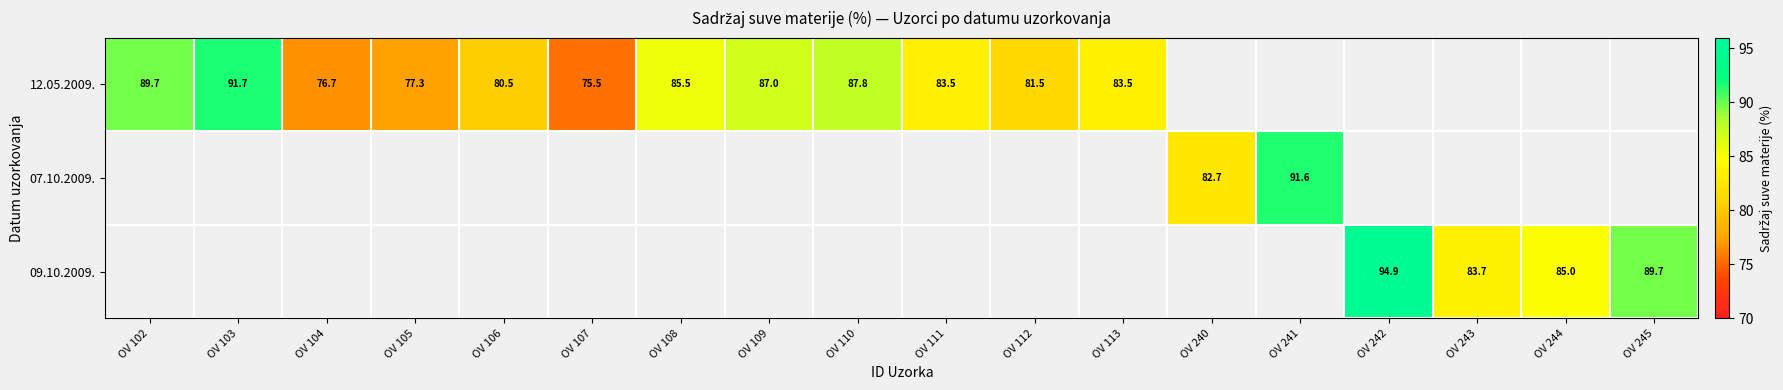

Is the value of 09.10.2009. at OV 242 greater than the value of 12.05.2009. at OV 106?

Yes